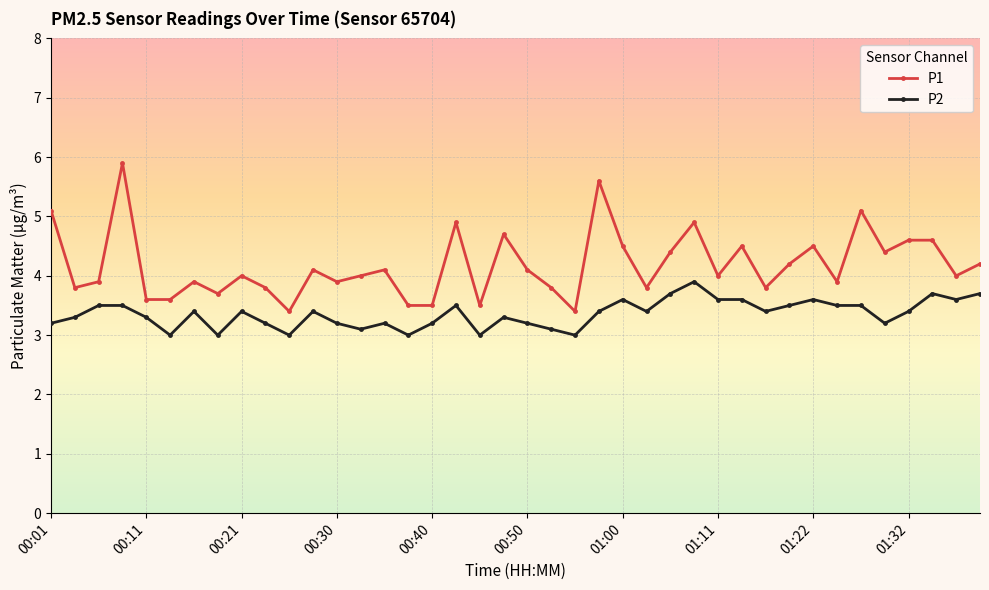

True or false: P2 and P1 cross at least once.

False